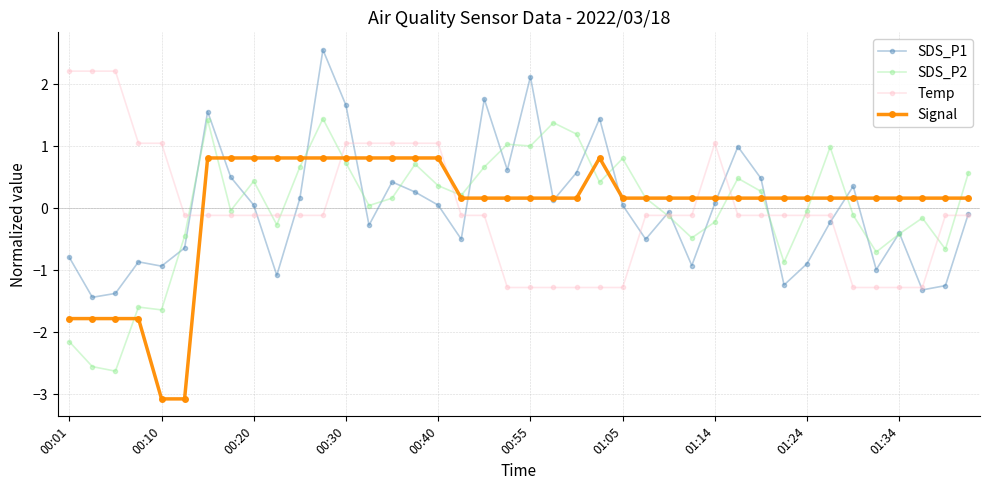

What is the maximum value shown in the chart?

2.6